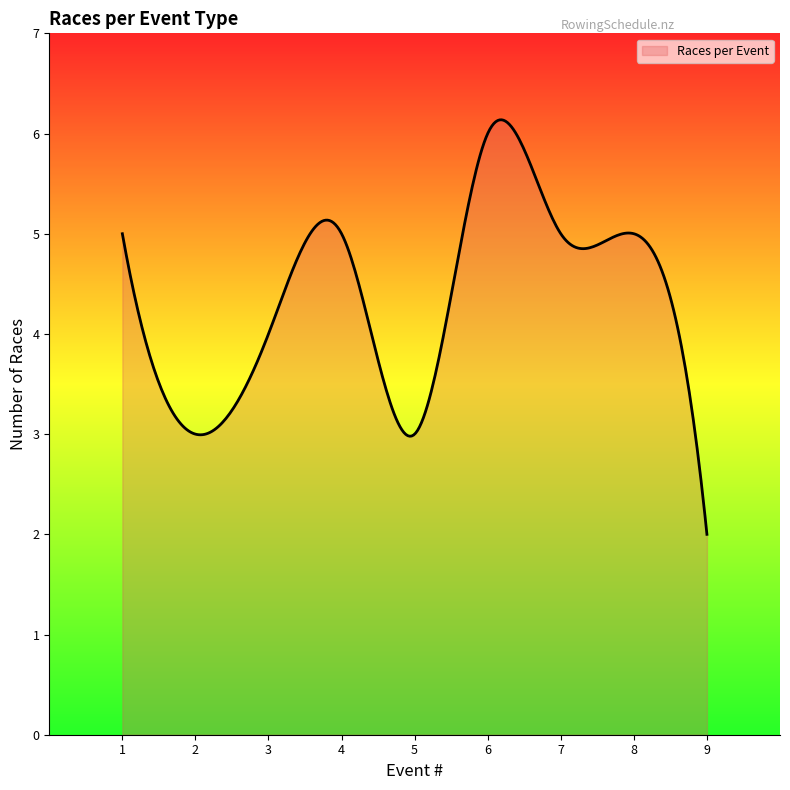

What is the smallest value displayed?

2.0